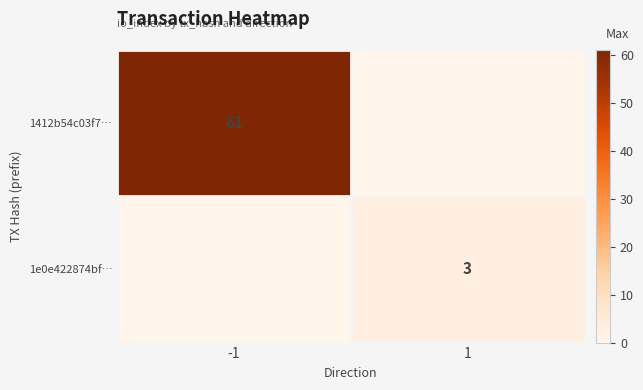

The 1e0e422874bf… series shows 1 at 1. True or false?

False